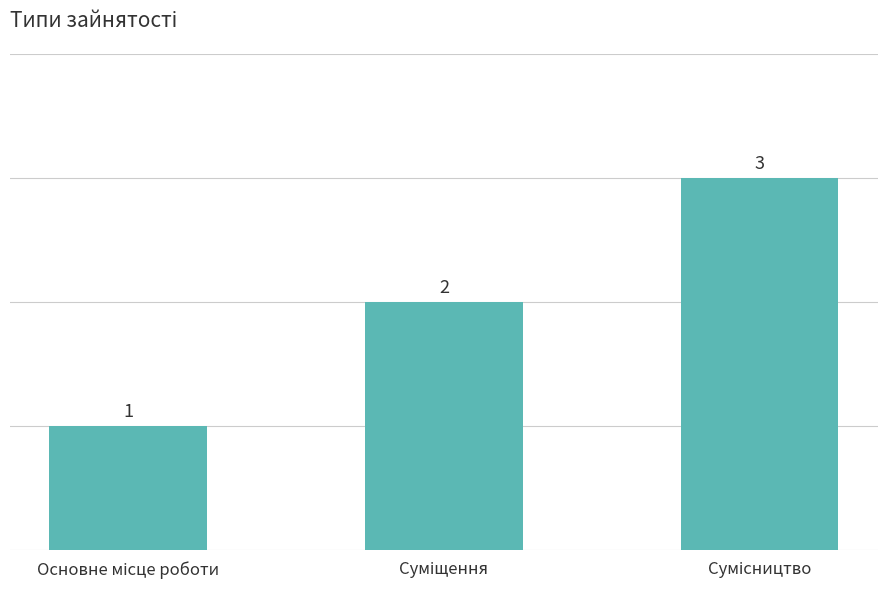

What is the greatest value displayed?

3